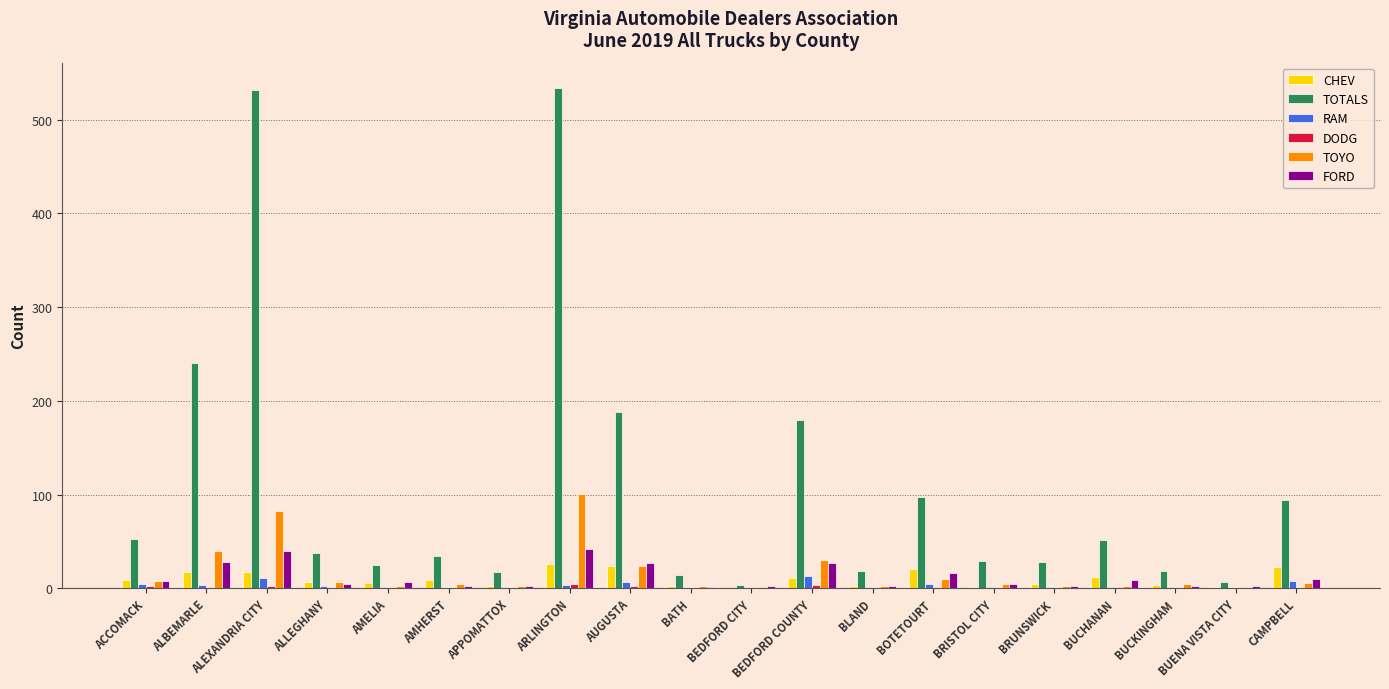

Which series has the largest total across all categories?

TOTALS